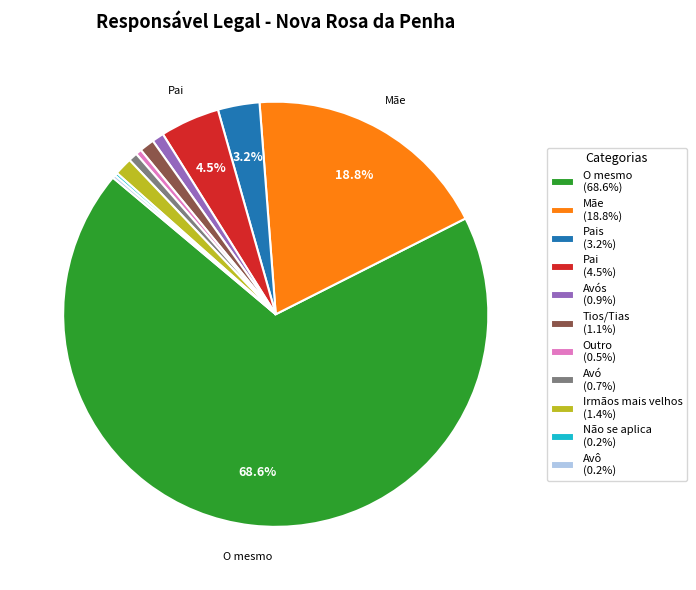

Between Pais (3.2%) and Mãe (18.8%), which is larger?

Mãe (18.8%)